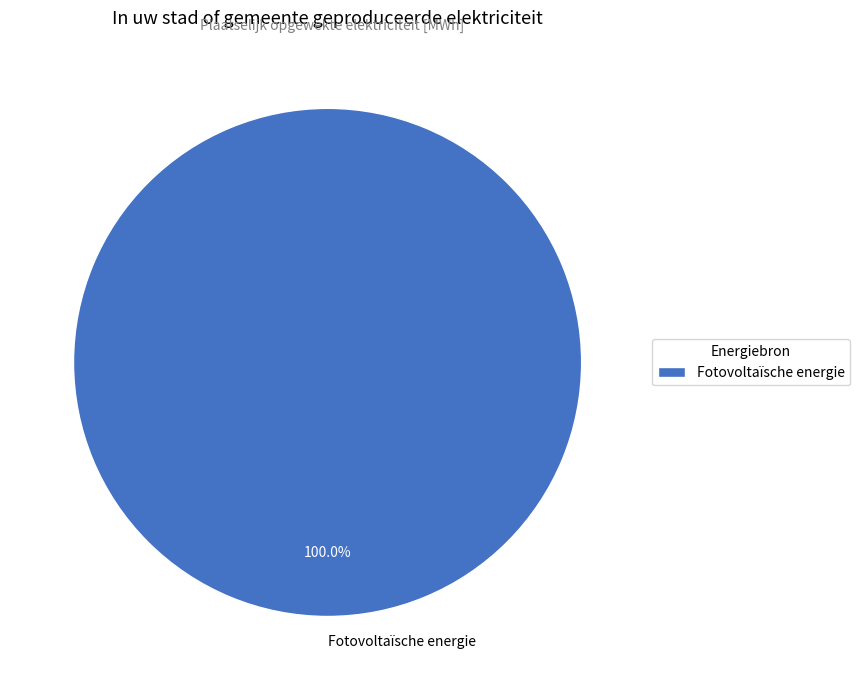

Is it true that Fotovoltaïsche energie is 100% of the pie?

True